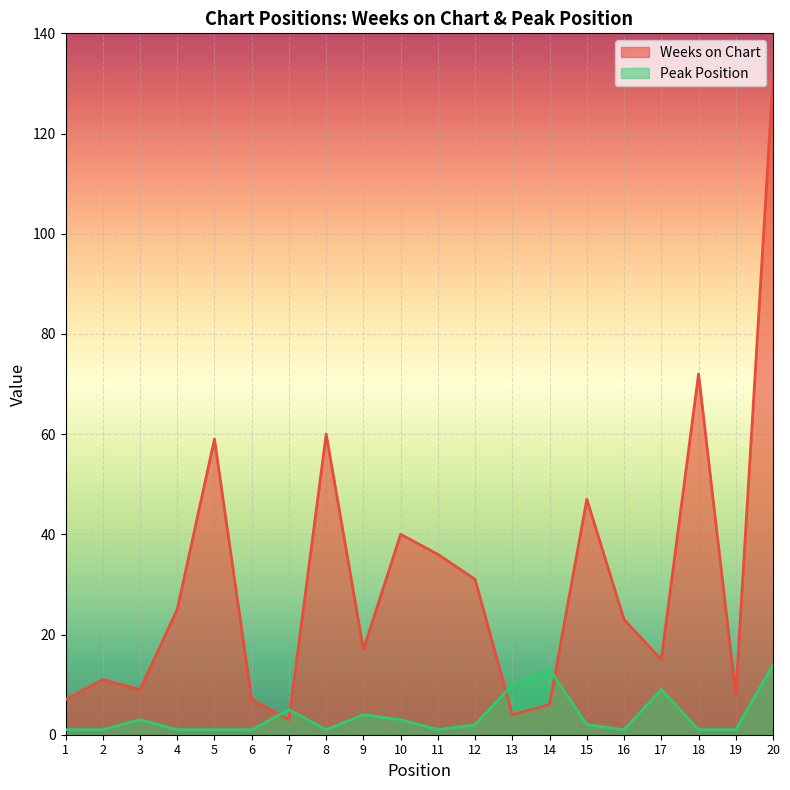

Which series ends up on top after the final intersection of Weeks on Chart and Peak Position?

Weeks on Chart